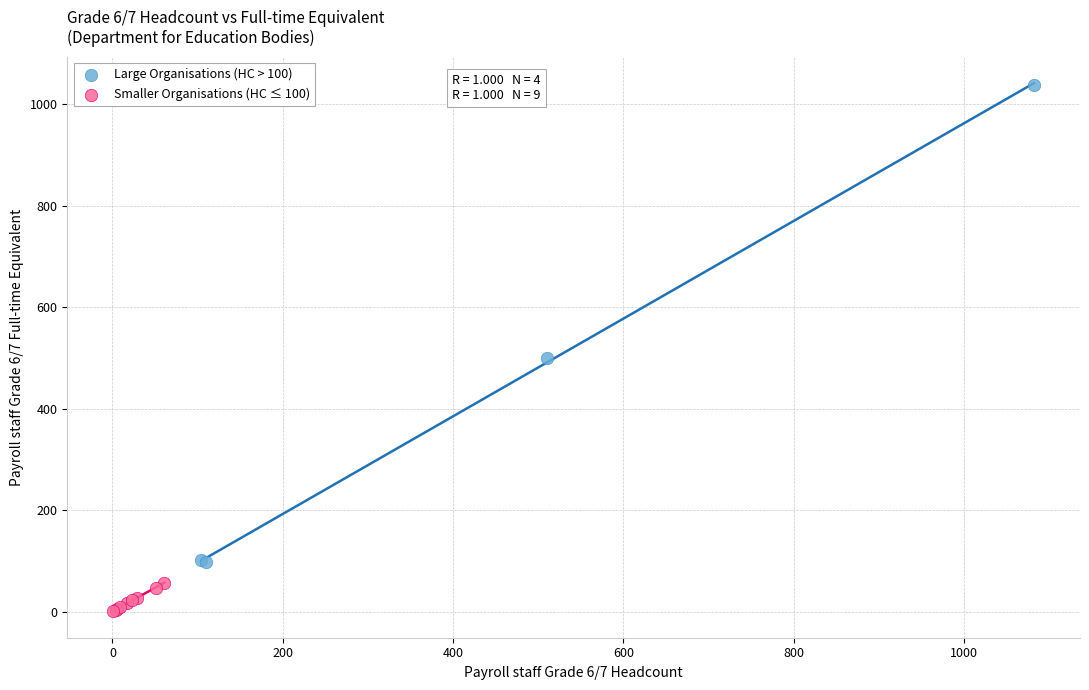

Which series contains the lowest Y value?

Smaller Organisations (HC ≤ 100)